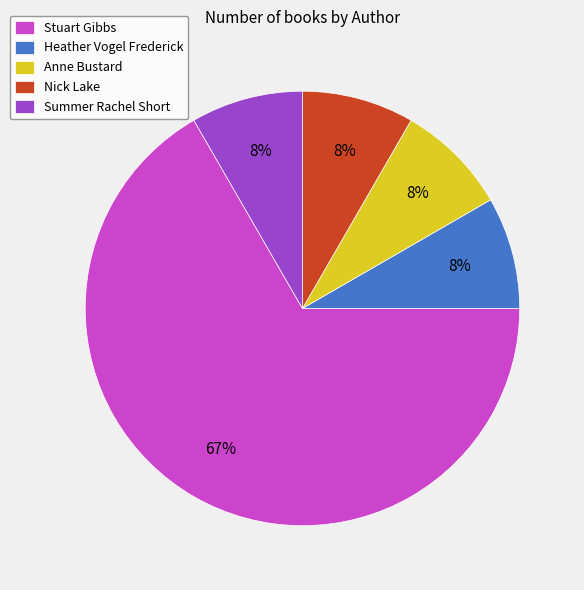

Do Heather Vogel Frederick and Stuart Gibbs together represent more than half of the pie?

Yes